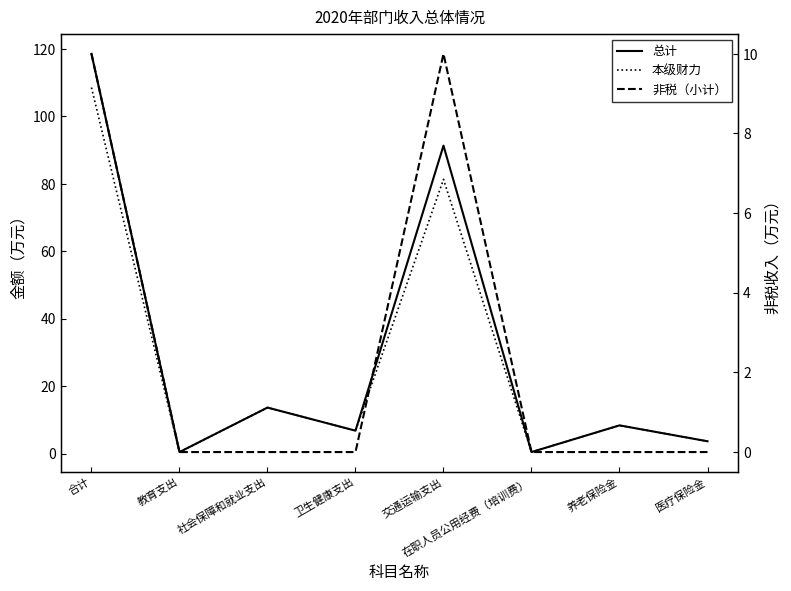

The value of 非税（小计） at 教育支出 is 4.8. True or false?

False